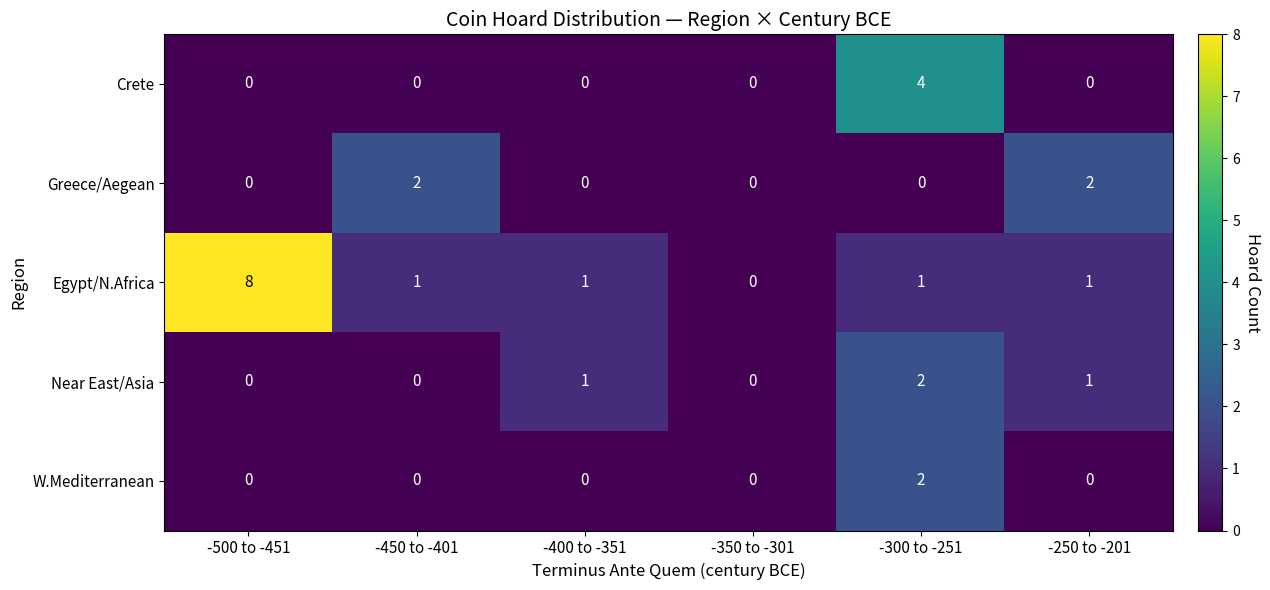

What is the sum of all Crete values?

4